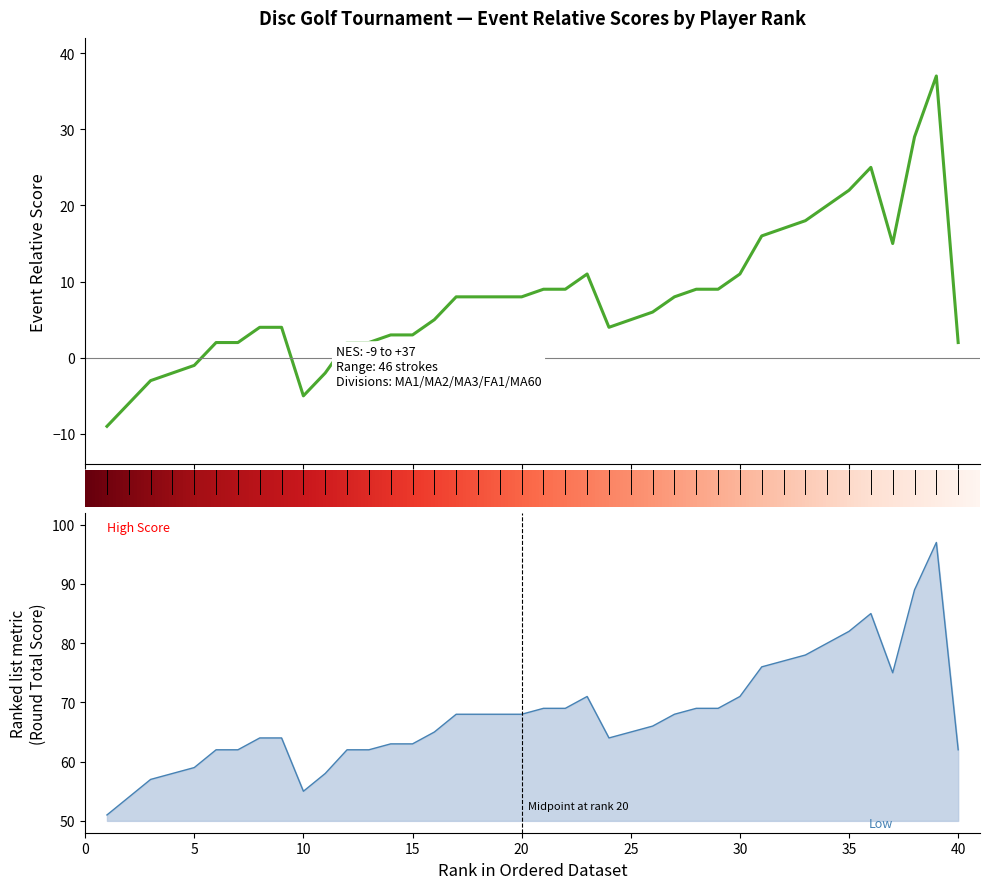

Reading left to right, list all the values displayed in this chart.

event_relative_score: -9	-6	-3	-2	-1	2	2	4	4	-5	-2	2	2	3	3	5	8	8	8	8	9	9	11	4	5	6	8	9	9	11	16	17	18	20	22	25	15	29	37	2
event_total_score: 51	54	57	58	59	62	62	64	64	55	58	62	62	63	63	65	68	68	68	68	69	69	71	64	65	66	68	69	69	71	76	77	78	80	82	85	75	89	97	62